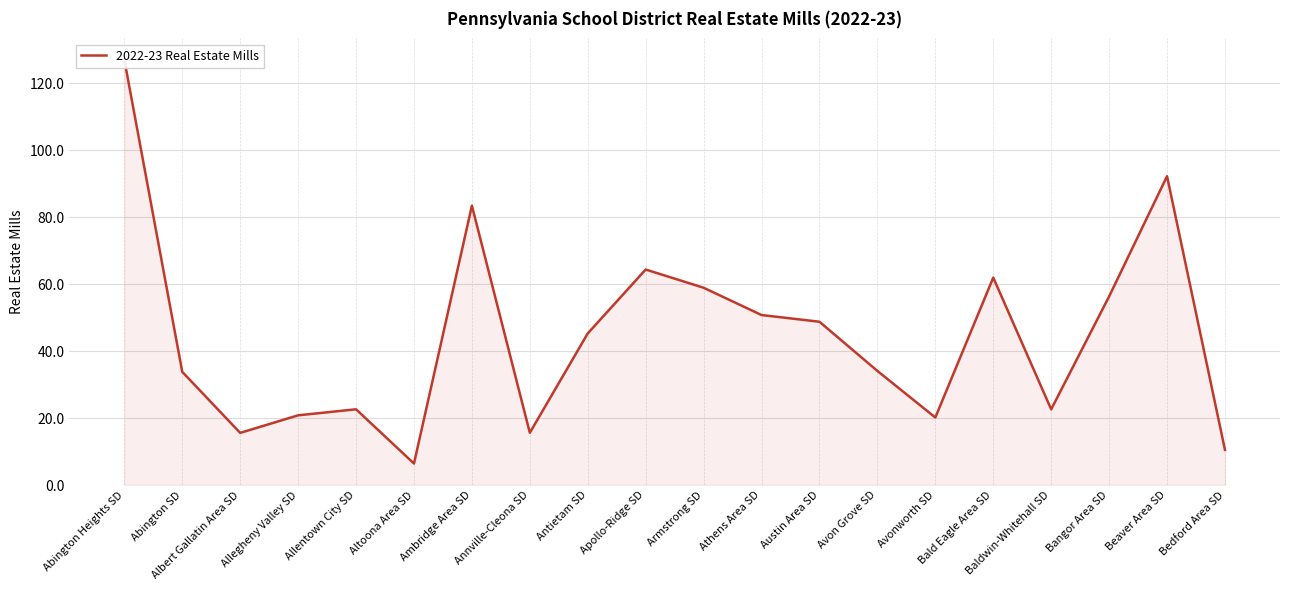

Where is the first local maximum?

Allentown City SD